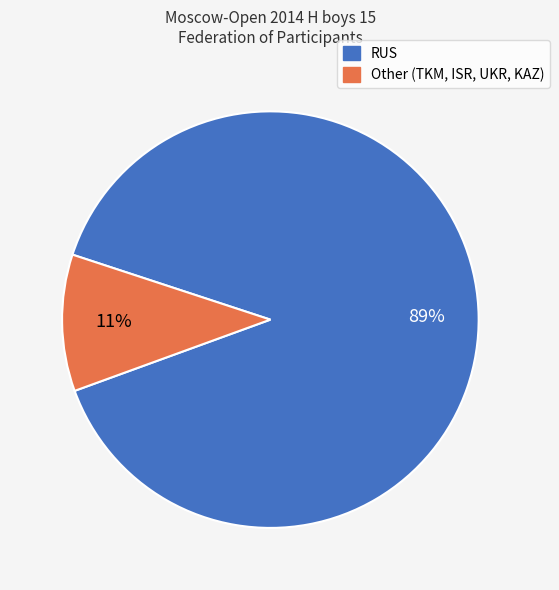

Does RUS account for over 50% of the chart?

Yes